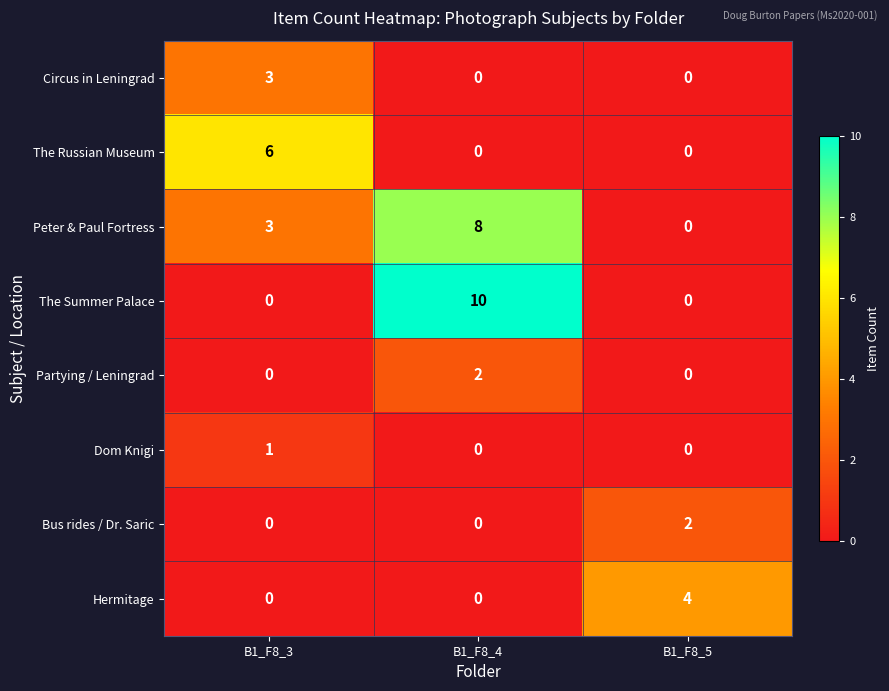

Reading left to right, list all the values displayed in this chart.

Circus in Leningrad: B1_F8_3=3	B1_F8_4=0	B1_F8_5=0
The Russian Museum: B1_F8_3=6	B1_F8_4=0	B1_F8_5=0
Peter & Paul Fortress: B1_F8_3=3	B1_F8_4=8	B1_F8_5=0
The Summer Palace: B1_F8_3=0	B1_F8_4=10	B1_F8_5=0
Partying / Leningrad: B1_F8_3=0	B1_F8_4=2	B1_F8_5=0
Dom Knigi: B1_F8_3=1	B1_F8_4=0	B1_F8_5=0
Bus rides / Dr. Saric: B1_F8_3=0	B1_F8_4=0	B1_F8_5=2
Hermitage: B1_F8_3=0	B1_F8_4=0	B1_F8_5=4